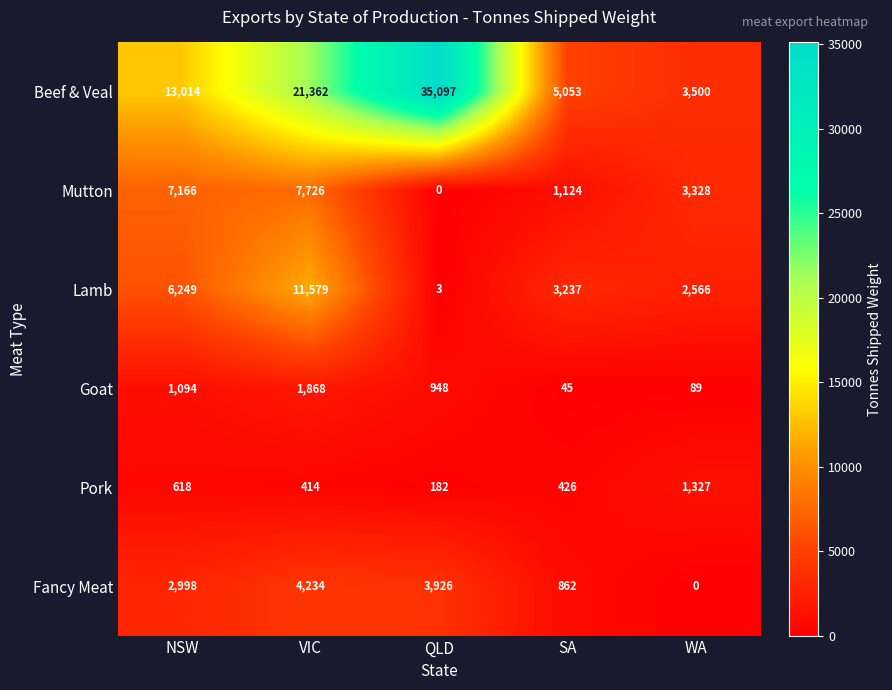

Which category has the highest value across all series?

QLD